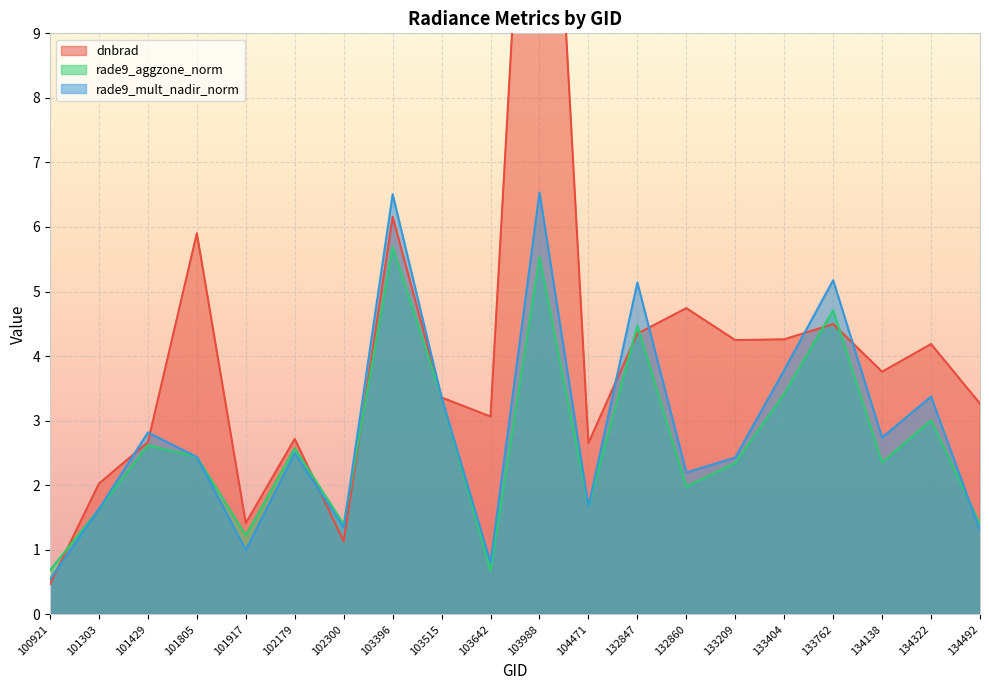

Between 103988 and 134492, which is larger?

103988